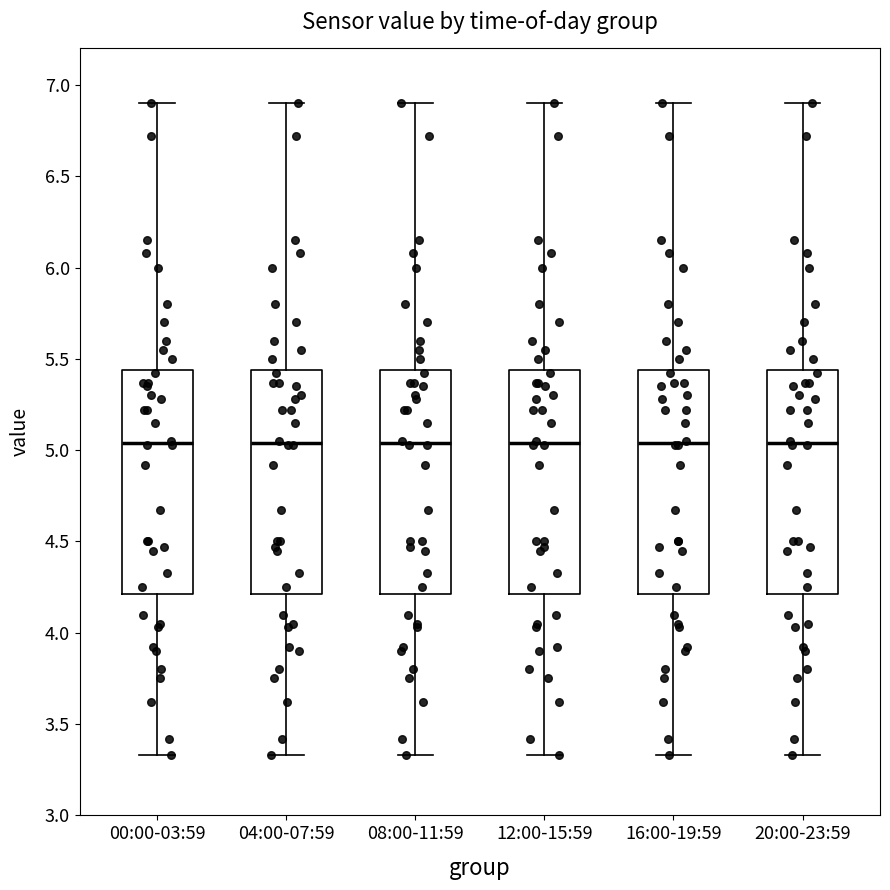

Where is the lower edge of the box for 04:00-07:59 on the y-axis? The values are not printed on the chart, so give them approximately, as read against the axis.

4.20